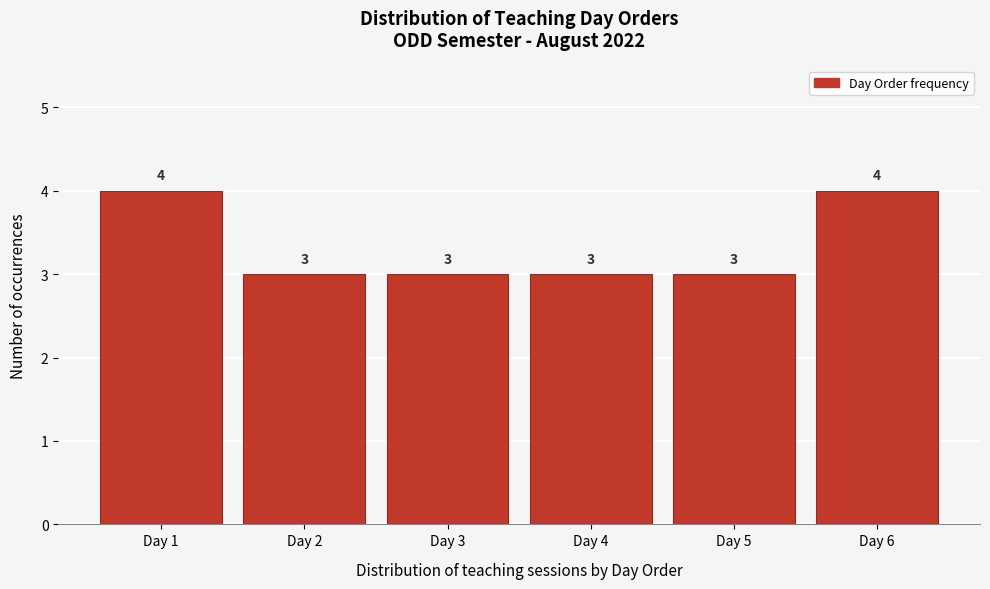

Reading right to left, list all the values displayed in this chart.

Day 6=4	Day 5=3	Day 4=3	Day 3=3	Day 2=3	Day 1=4